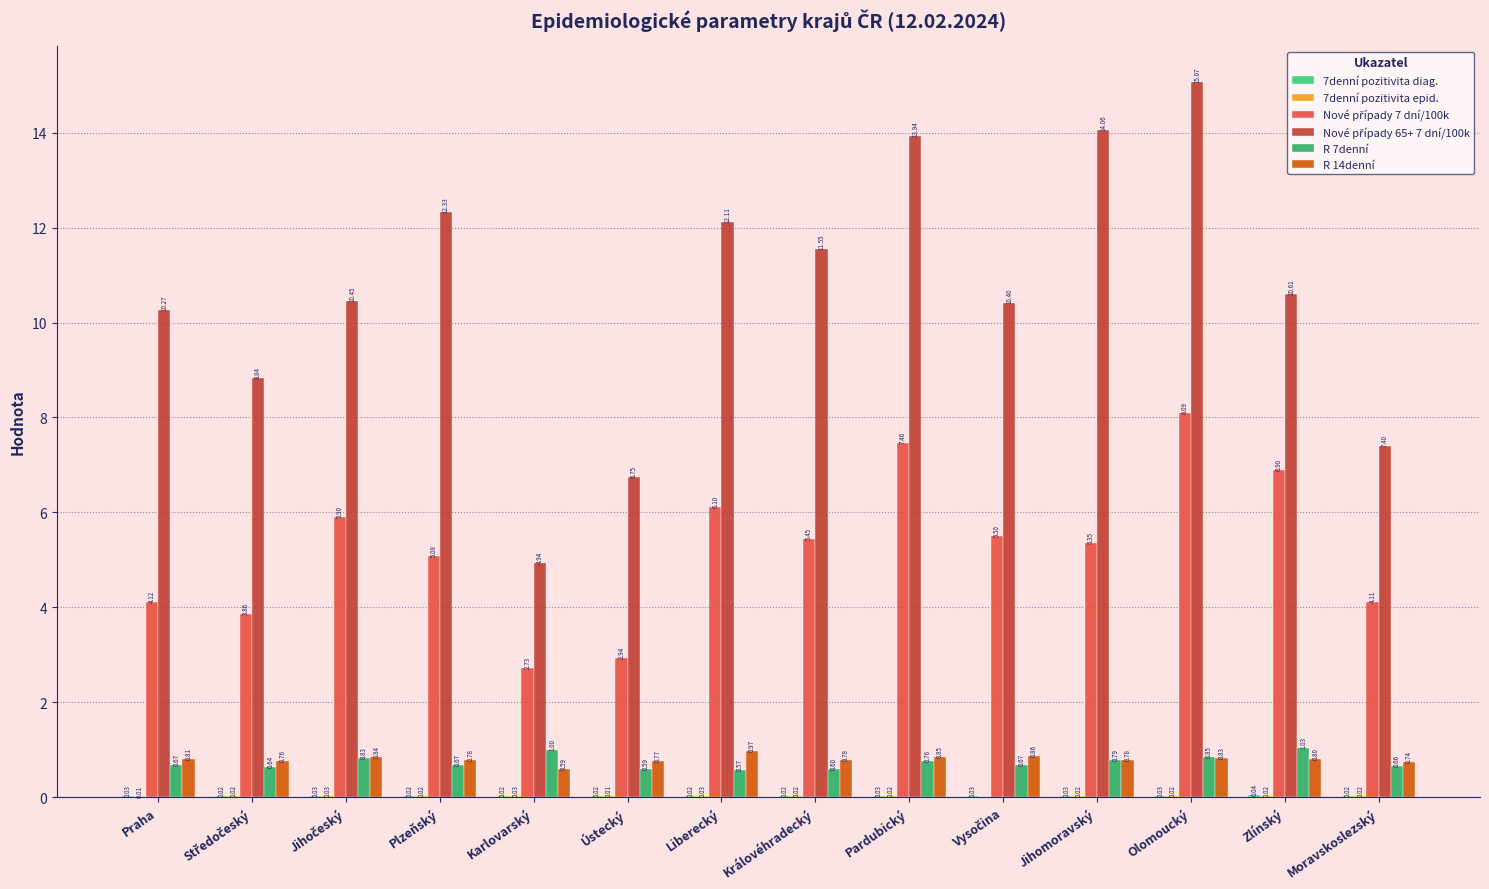

What position from the left is Plzeňský?

4